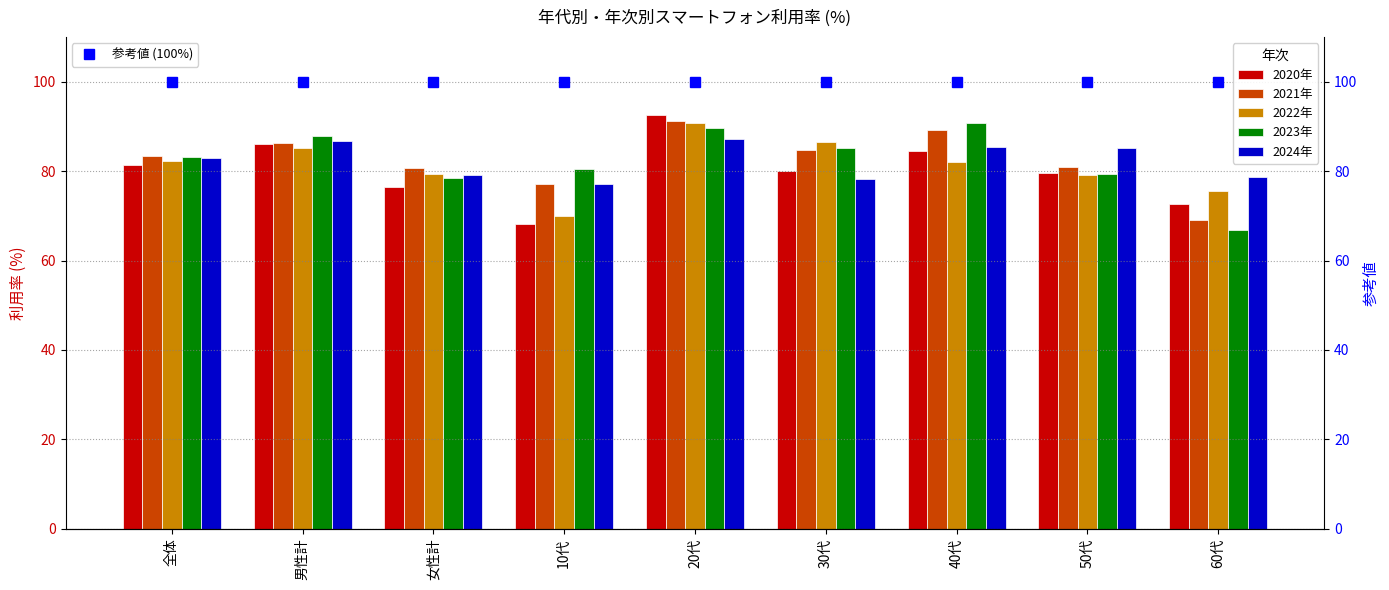

At 40代, list the series in order from largest to smallest.

参考値 (100%), 2023年, 2021年, 2024年, 2020年, 2022年